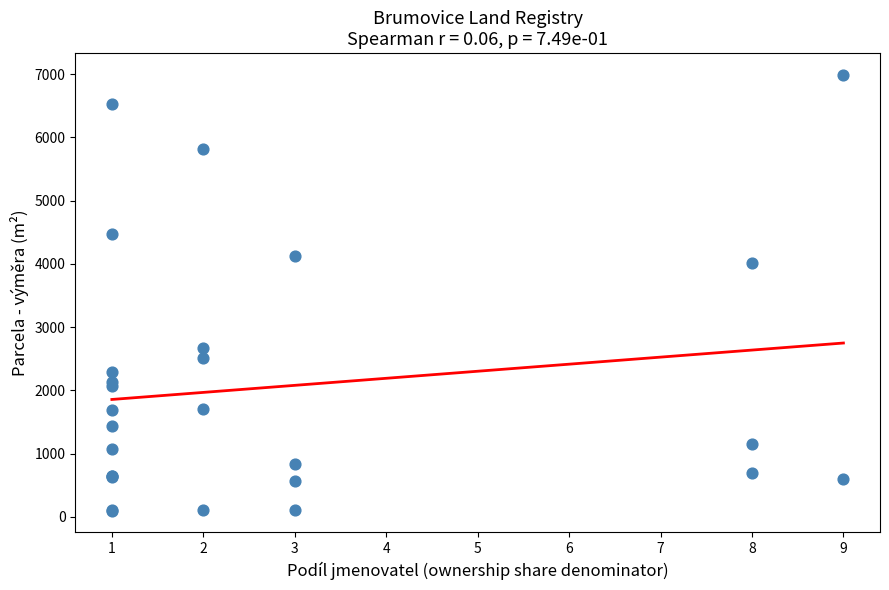

What Y value in the scatter plot is closest to 3542?

4021